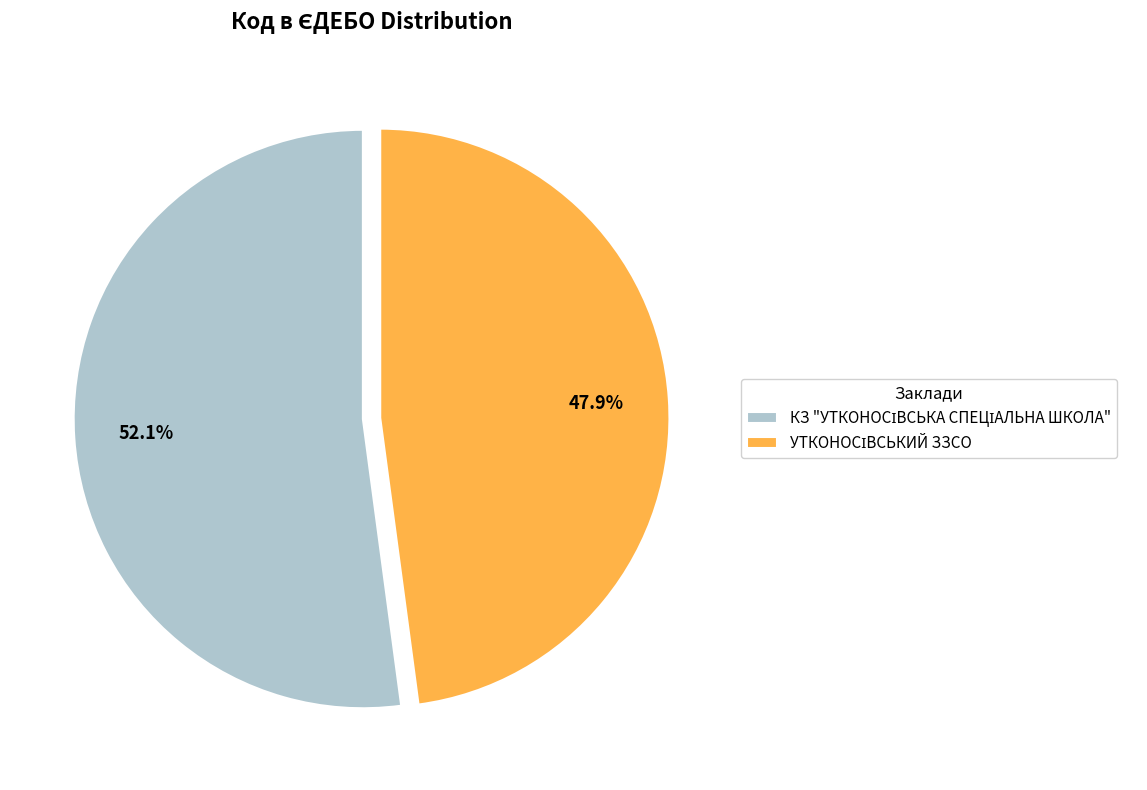

Does any single category account for the majority?

Yes